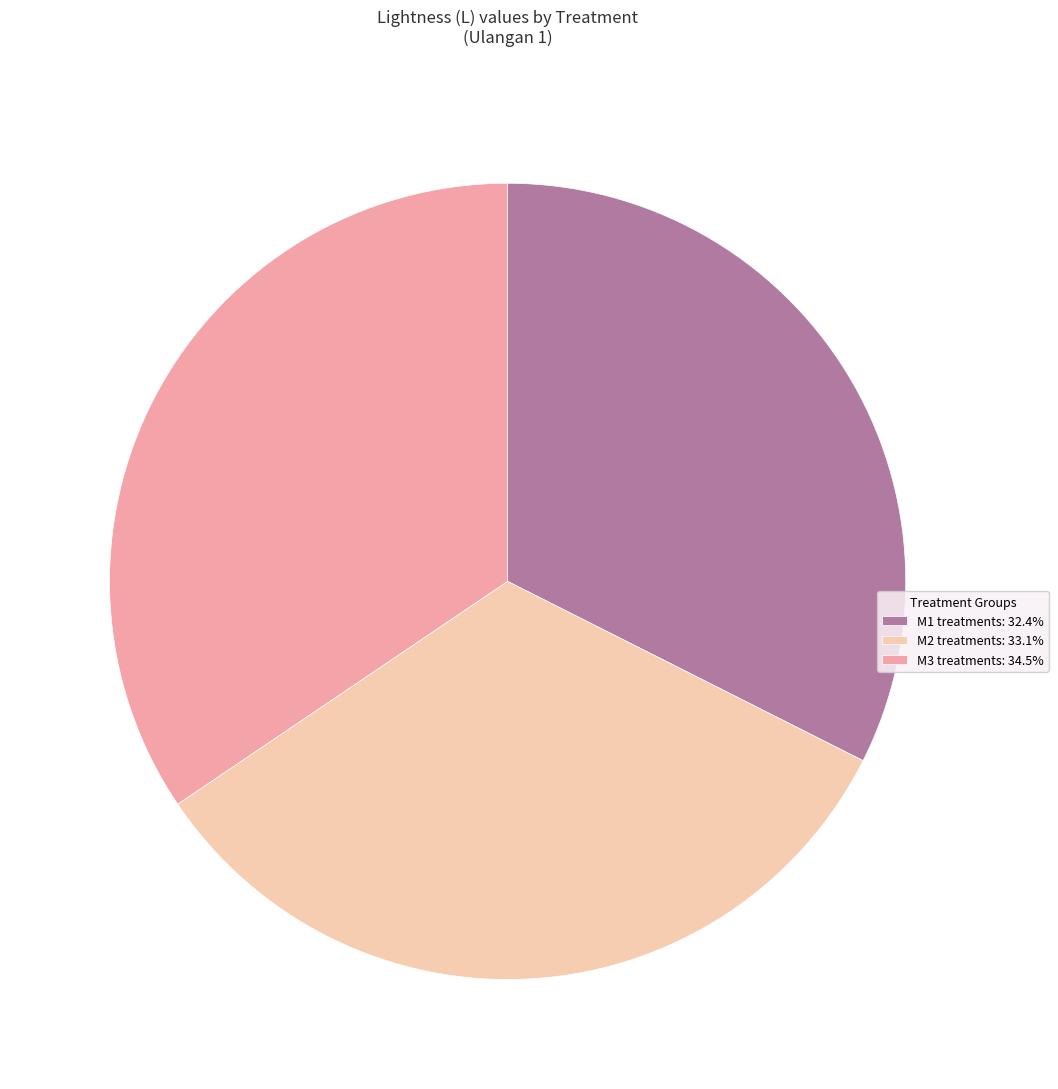

Is the sum of M1 treatments: 32.4% and M3 treatments: 34.5% greater than half?

Yes